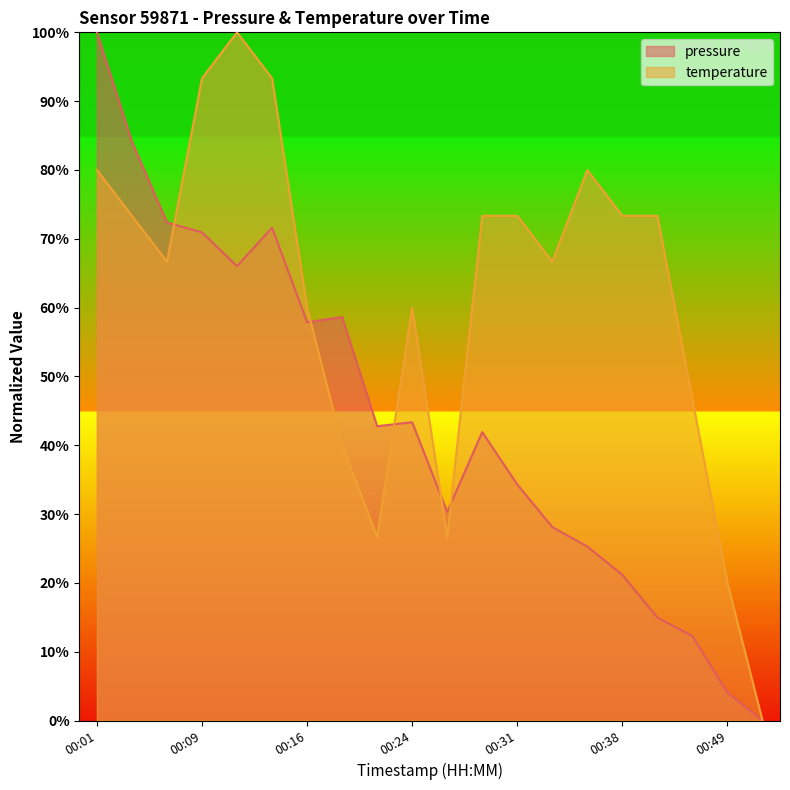

Which series ends up on top after the final intersection of pressure and temperature?

temperature